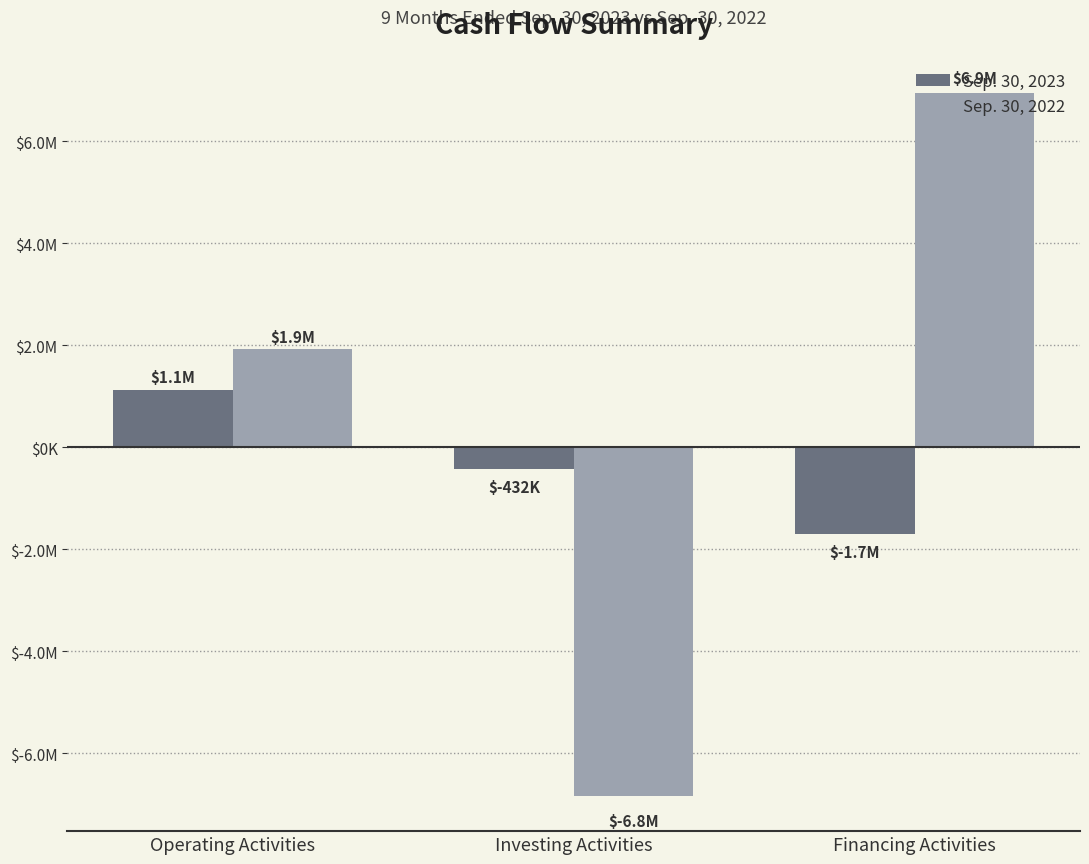

At Investing Activities, list the series in order from smallest to largest.

Sep. 30, 2022, Sep. 30, 2023